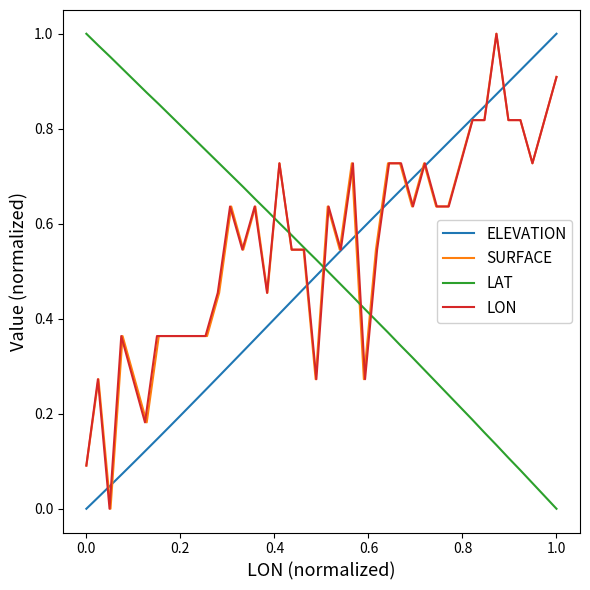

How many lines are shown in the chart?

4